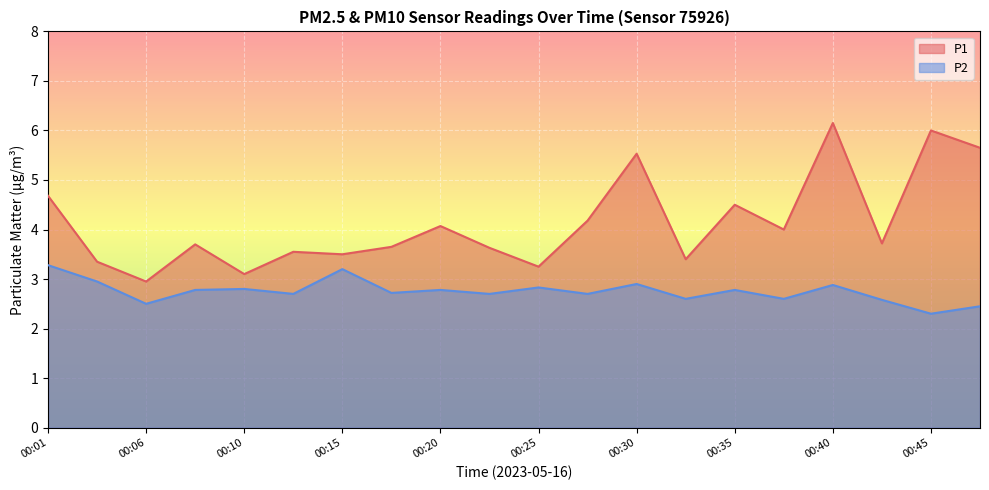

Does the chart display data point markers on the line(s)?

No